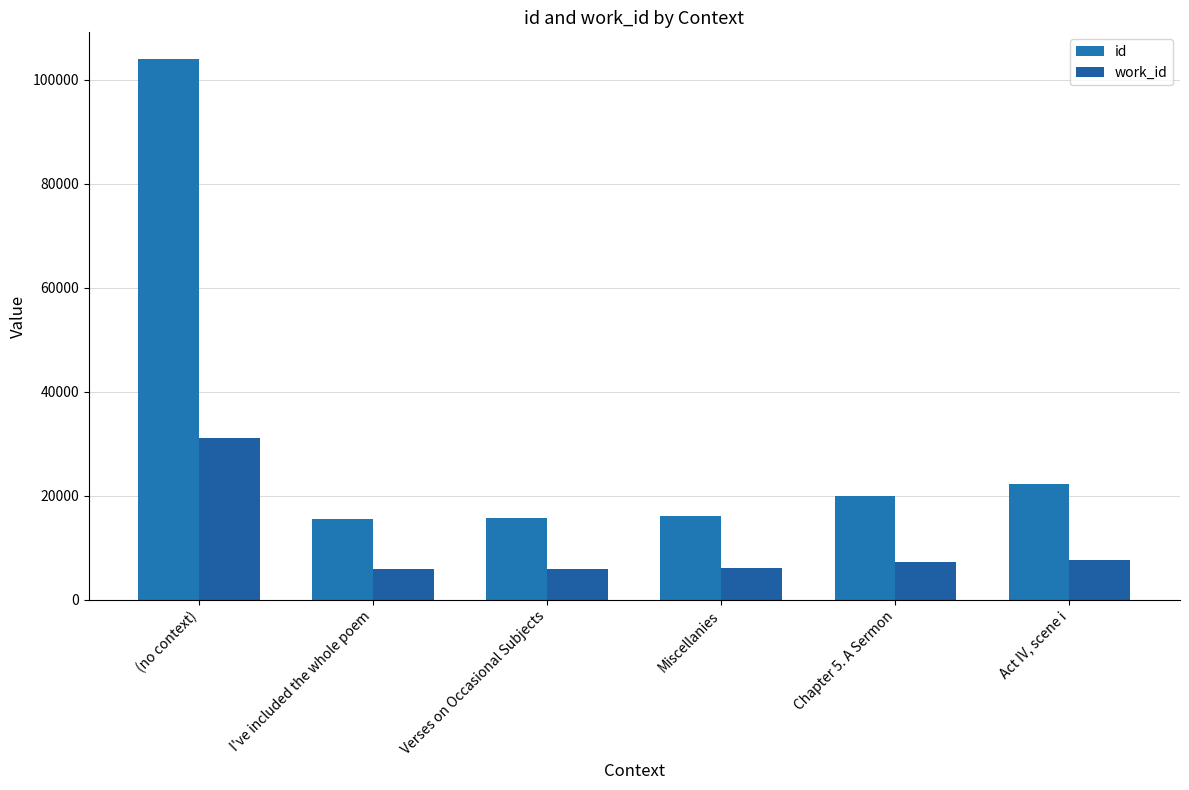

What is the difference between the highest and lowest values at (no context)?

72851